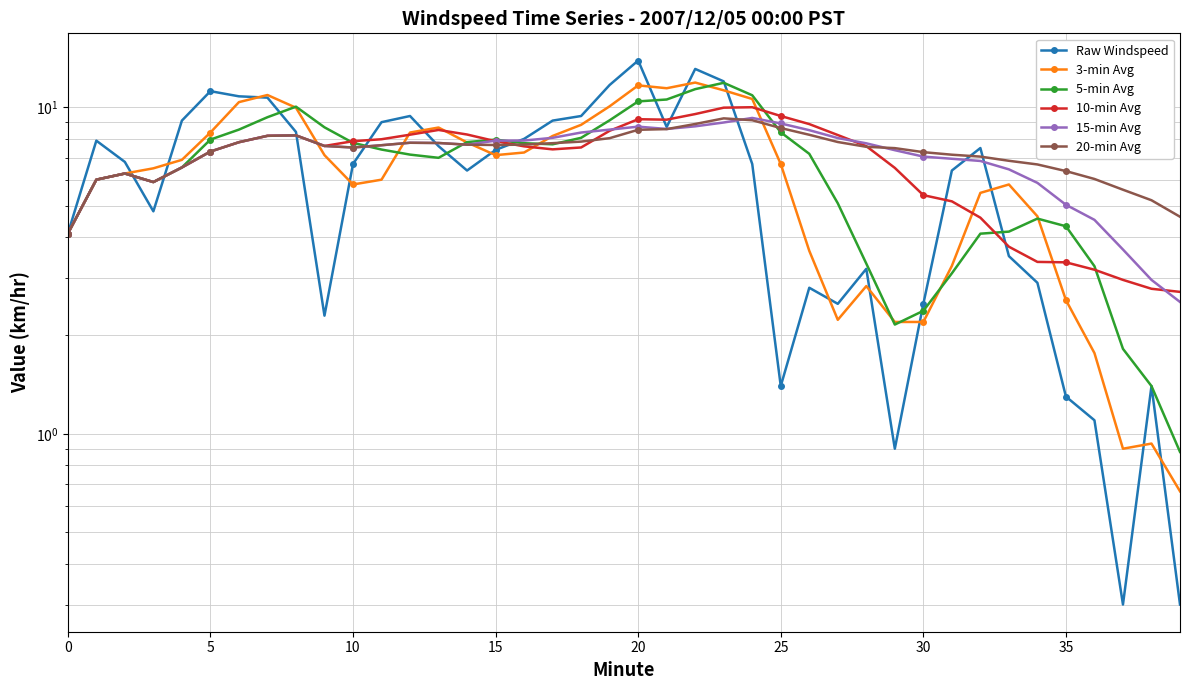

Rank the series at 37 from highest to lowest value.

20-min Avg, 15-min Avg, 10-min Avg, 5-min Avg, 3-min Avg, Raw Windspeed